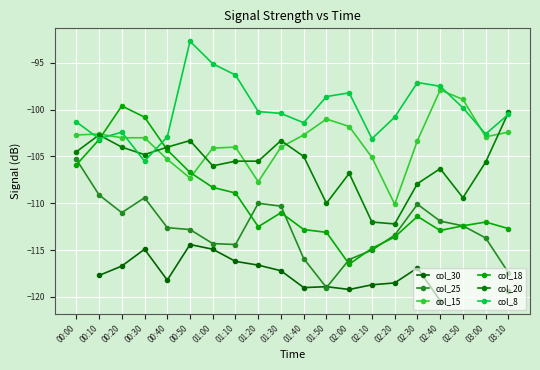

True or false: col_8 has more than 2 interior local peaks.

True